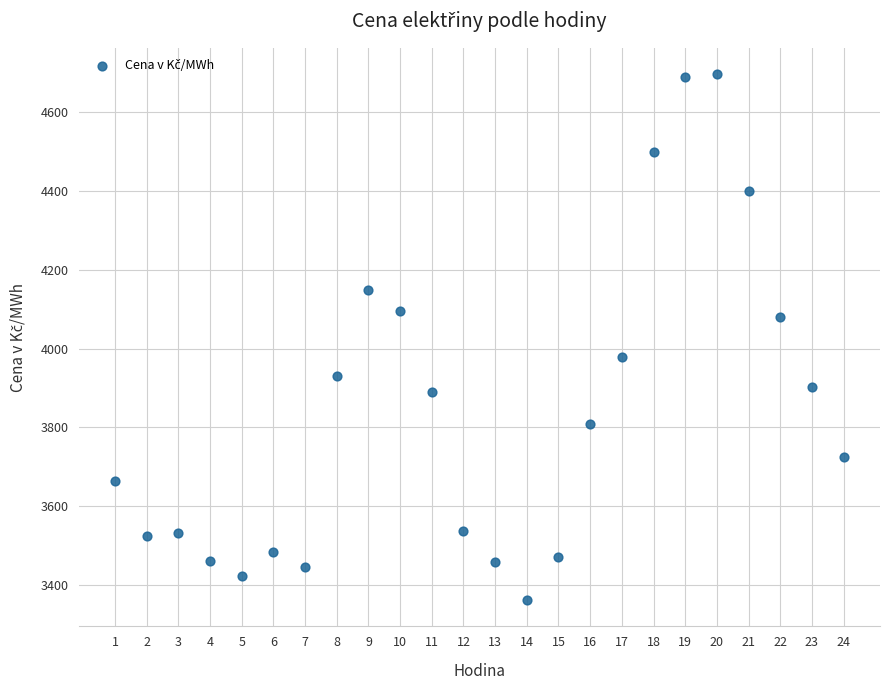

What is the range of Y values (max minus min)?

1335.3